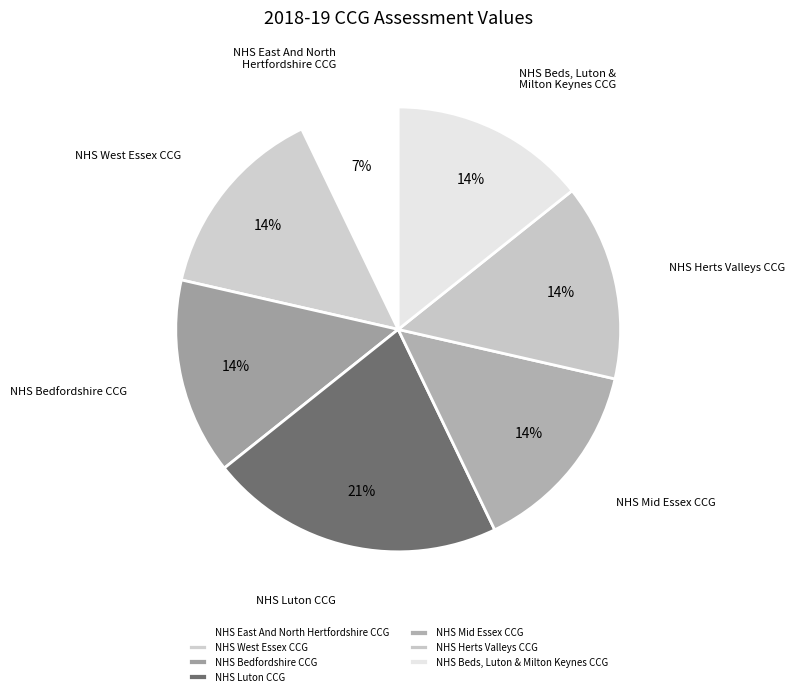

To the nearest percent, what is the difference between the NHS Herts Valleys CCG and NHS East And North Hertfordshire CCG slice percentages?

7%